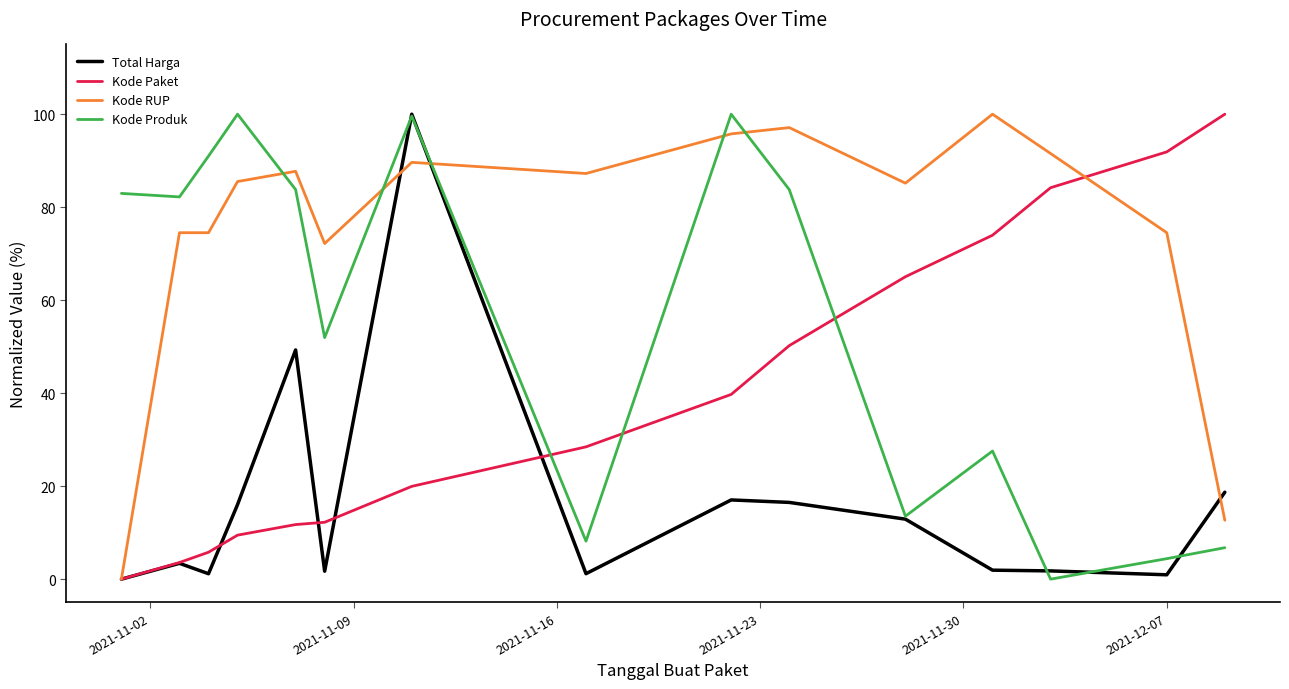

Which series has the largest total across all categories?

Kode RUP